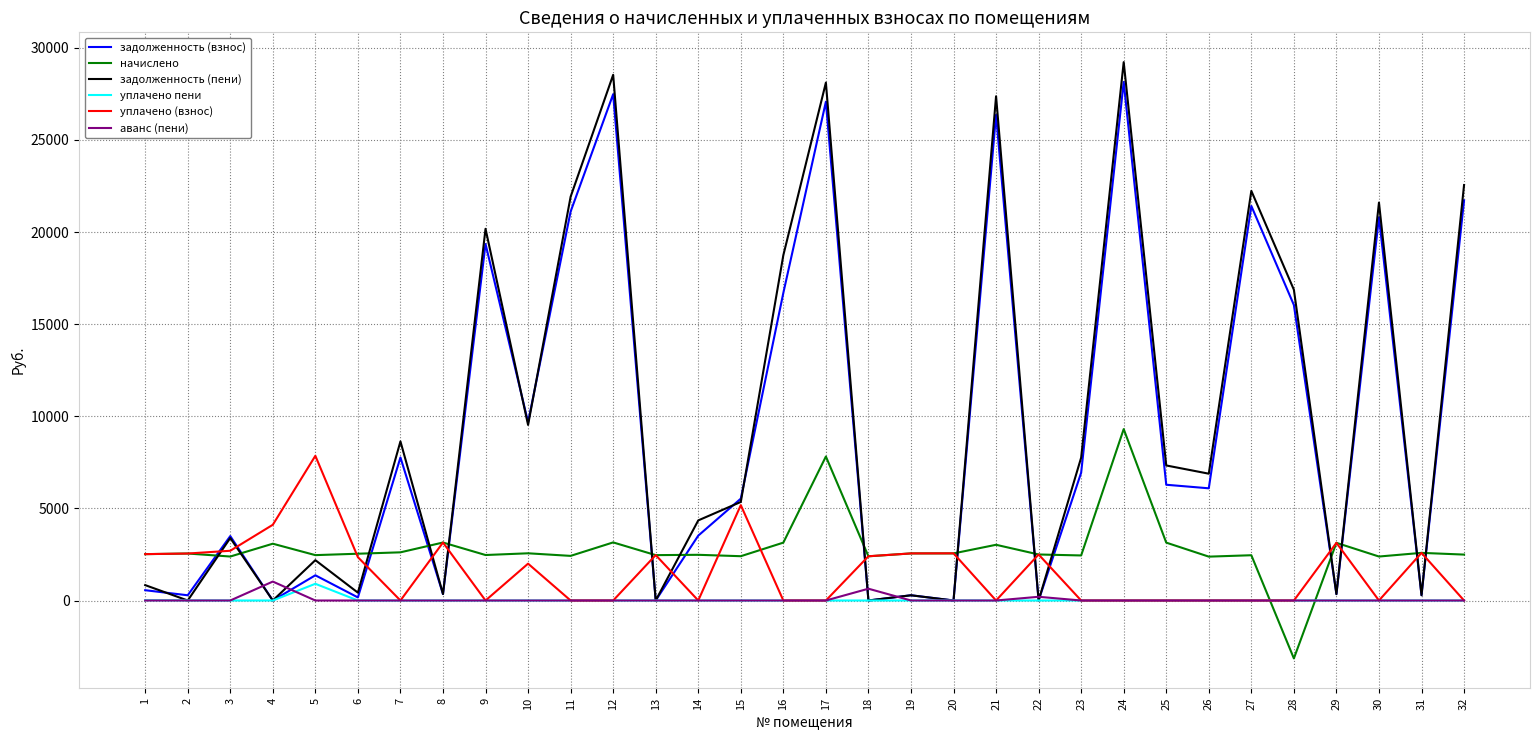

How many distinct data groups are displayed?

6